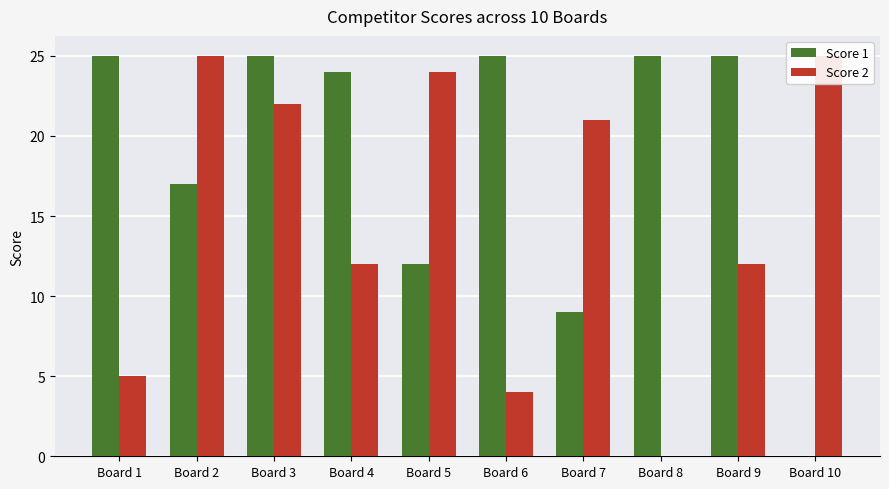

At which category does the chart reach its minimum across all series?

Board 10